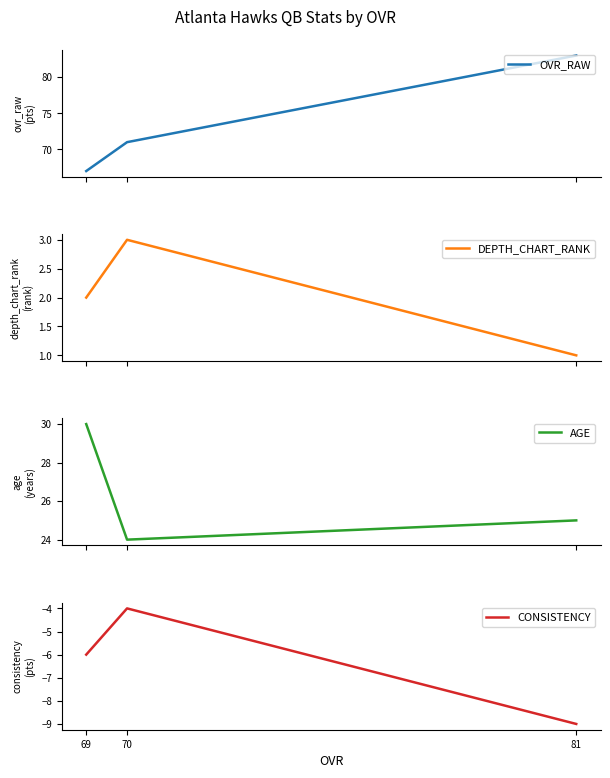

How many lines are shown in the chart?

4